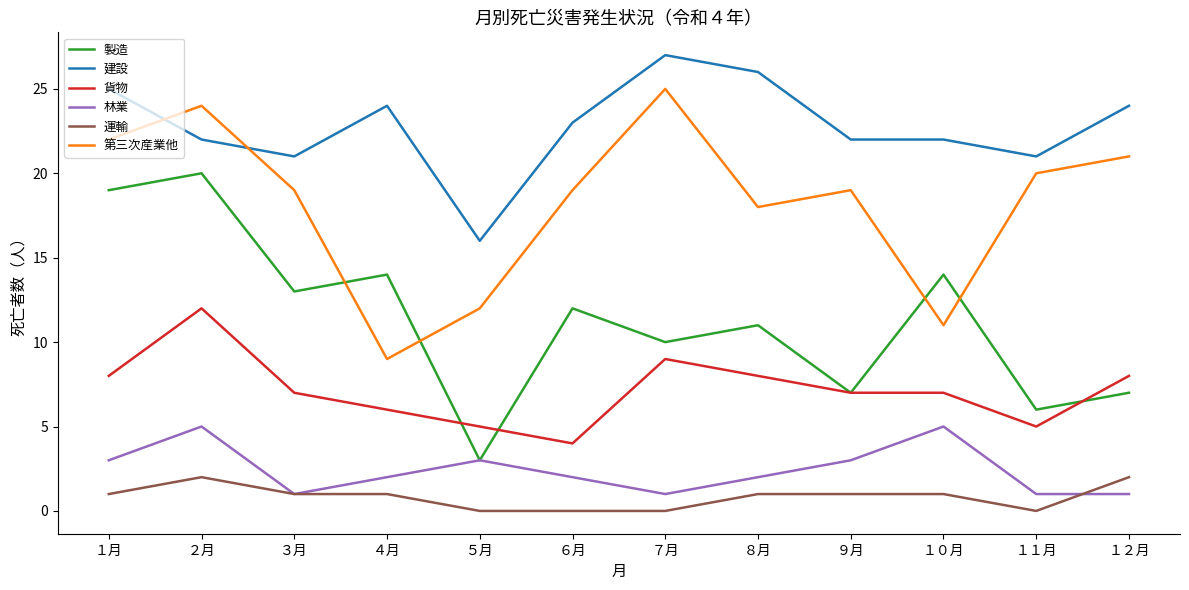

What is the total value across all series at ９月?

59